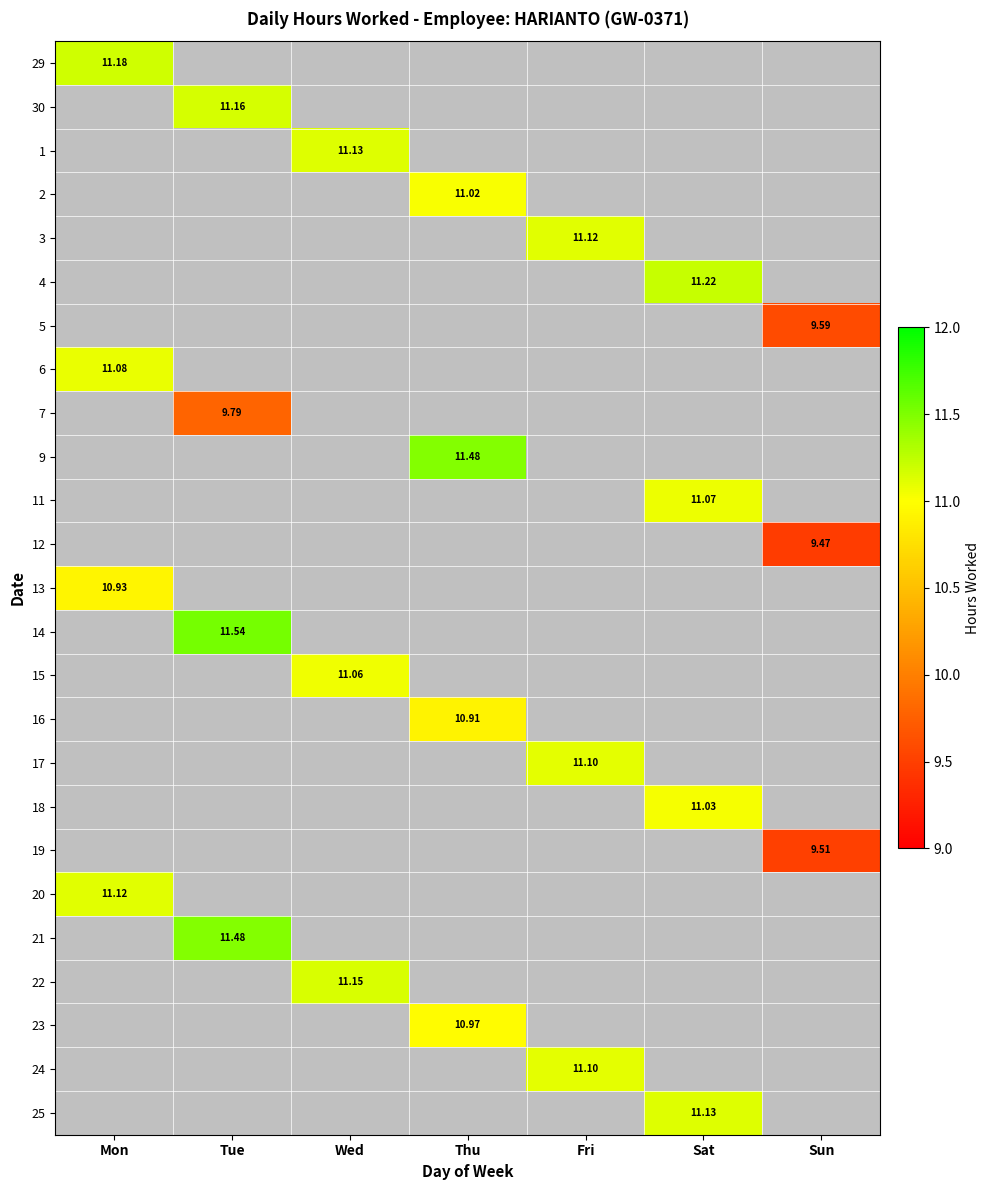

Which category has the highest value across all series?

Tue